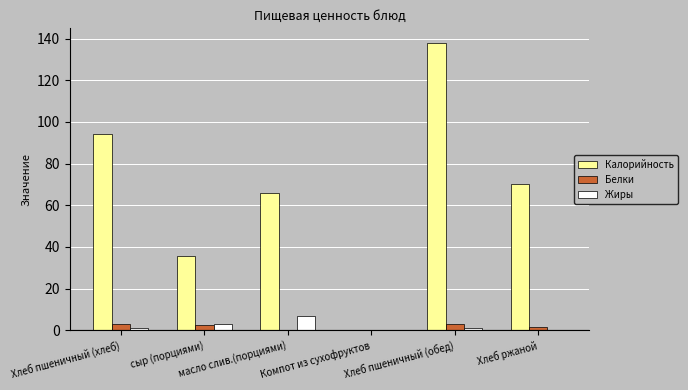

What are all the series names shown in the legend?

Калорийность, Белки, Жиры